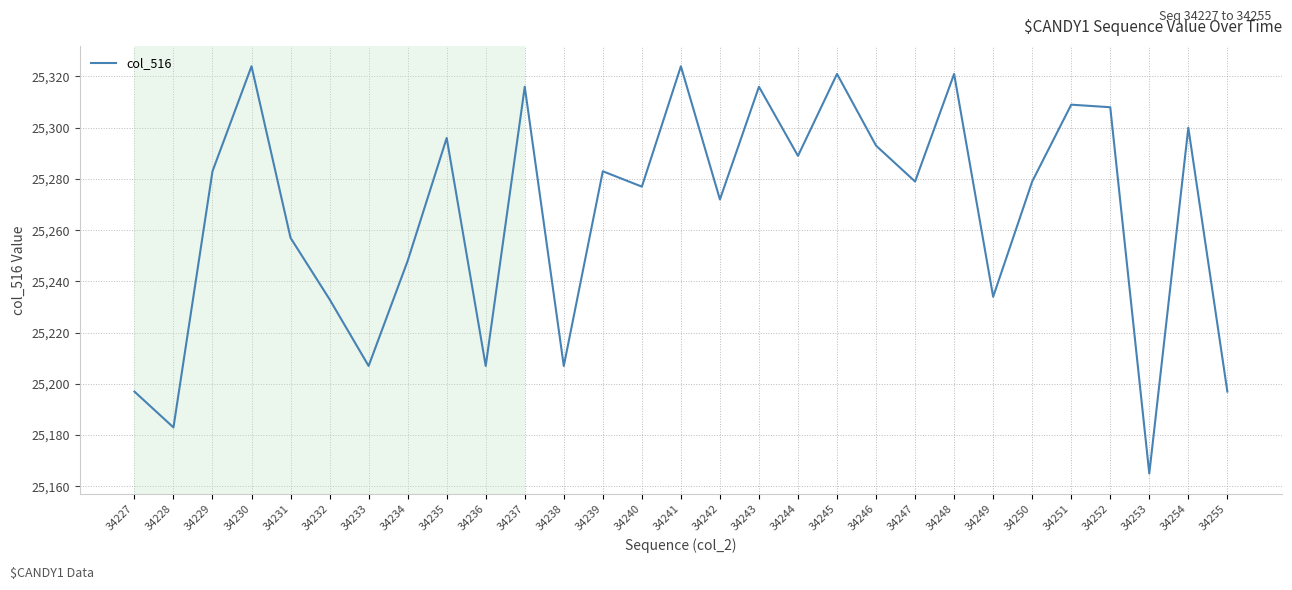

Between 34240 and 34238, which is larger?

34240